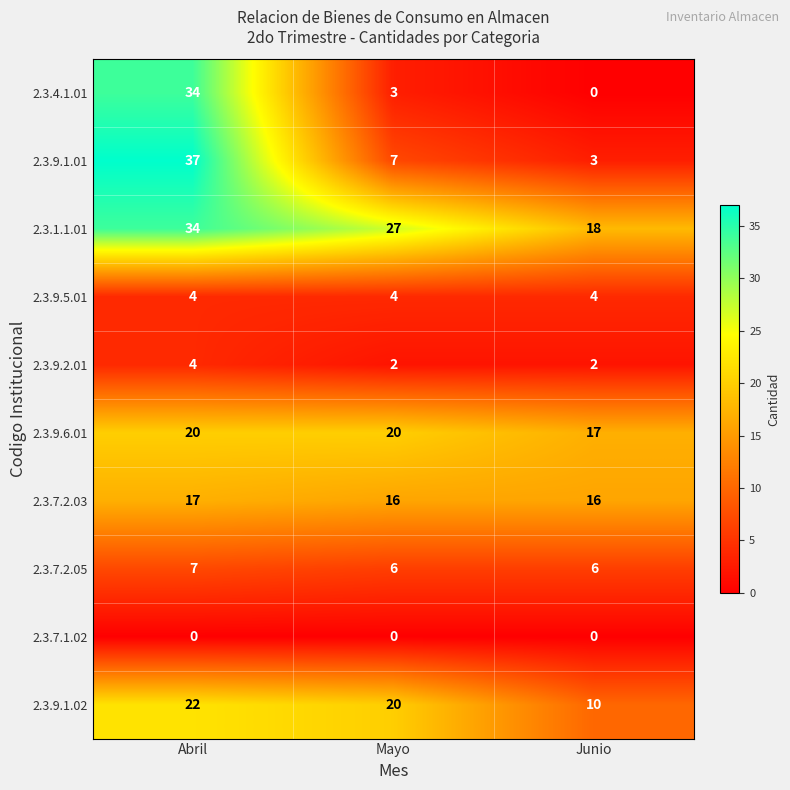

True or false: 2.3.7.2.05 has a value of 7 at Abril.

True